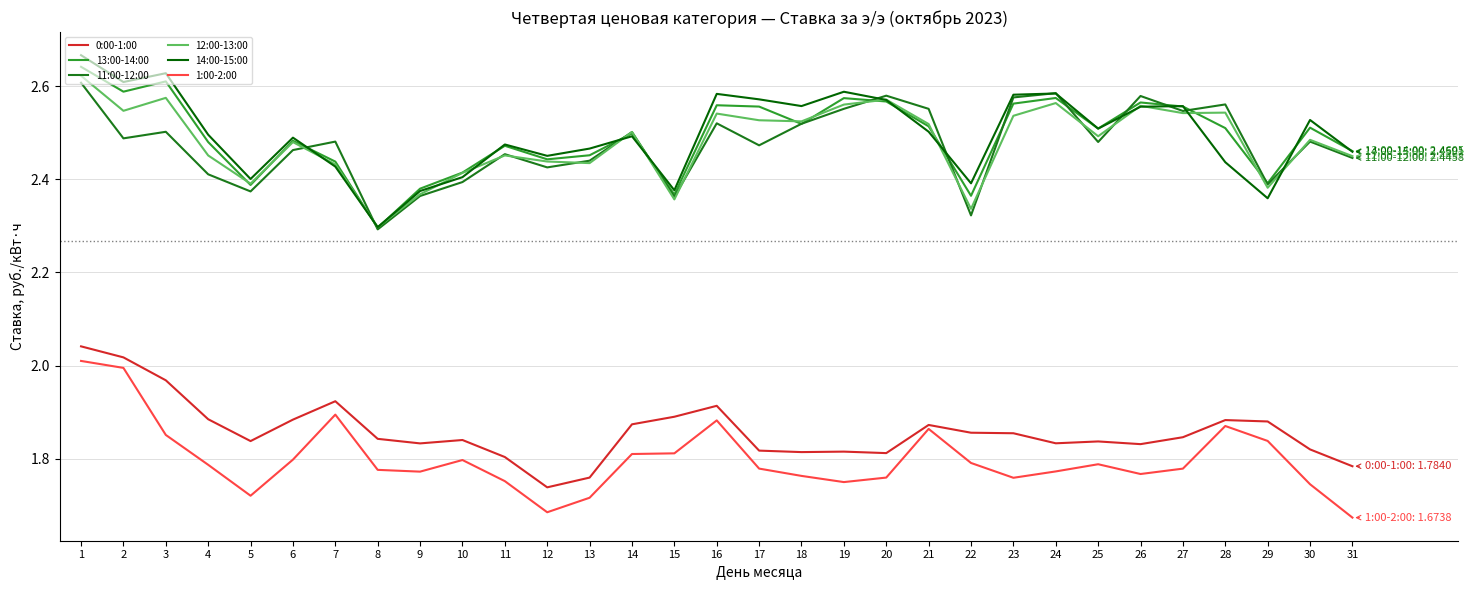

How many series are shown in this chart?

6